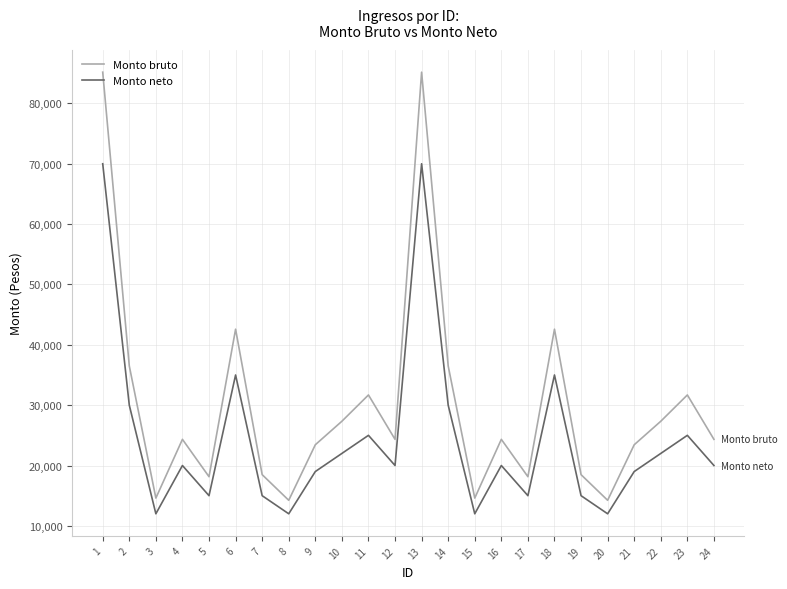

Rank the series at 15 from lowest to highest value.

Monto neto, Monto bruto